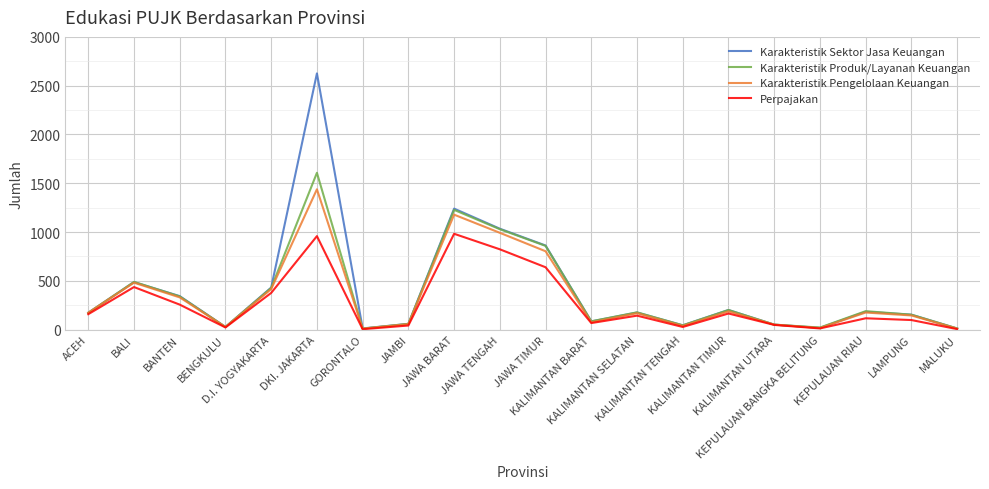

What is the highest value of the Karakteristik Produk/Layanan Keuangan series?

1607